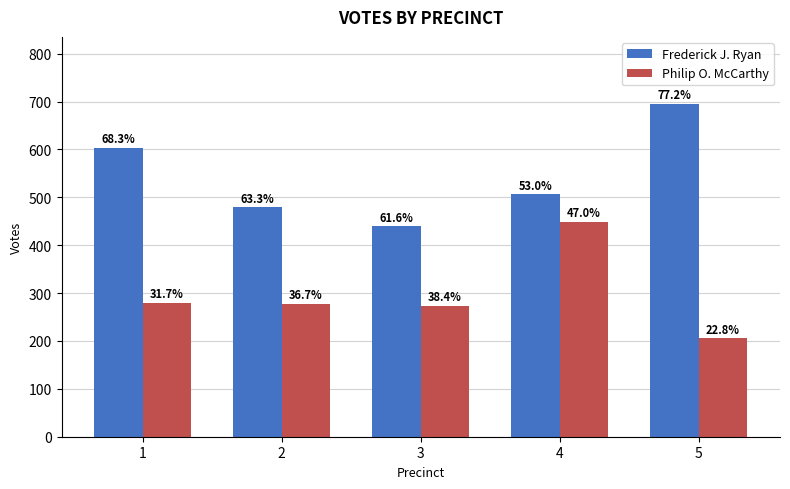

What are all the series names shown in the legend?

Frederick J. Ryan, Philip O. McCarthy